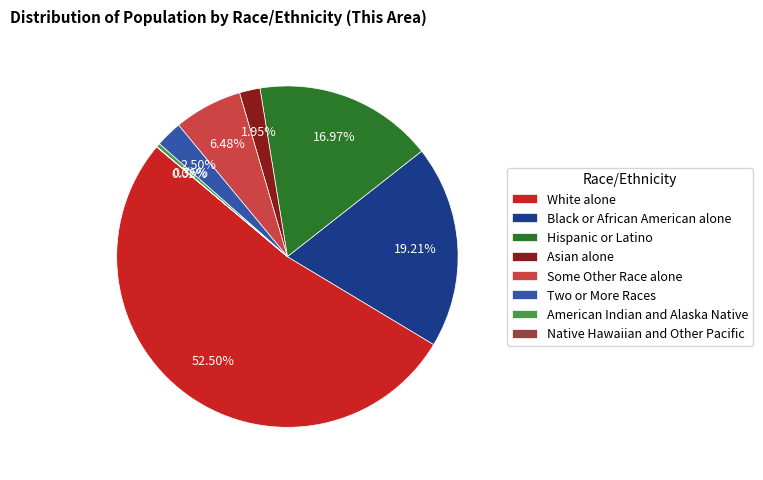

What is the largest slice in the pie chart?

White alone